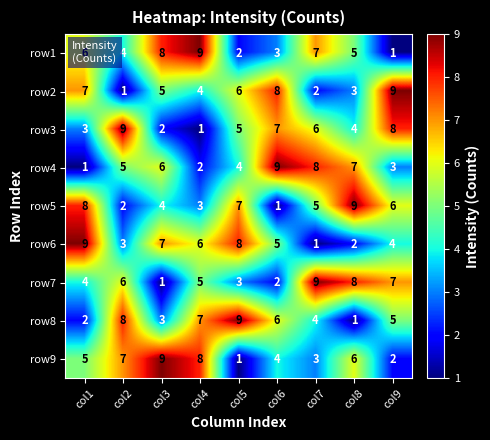

Which series changed the most between col1 and col8?

row6